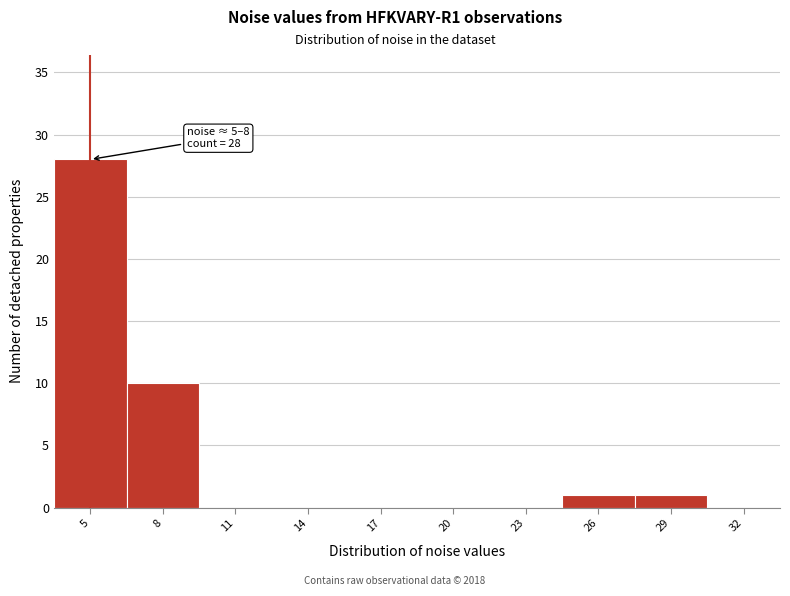

Reading left to right, list all the values displayed in this chart.

5=28	8=10	11=0	14=0	17=0	20=0	23=0	26=1	29=1	32=0